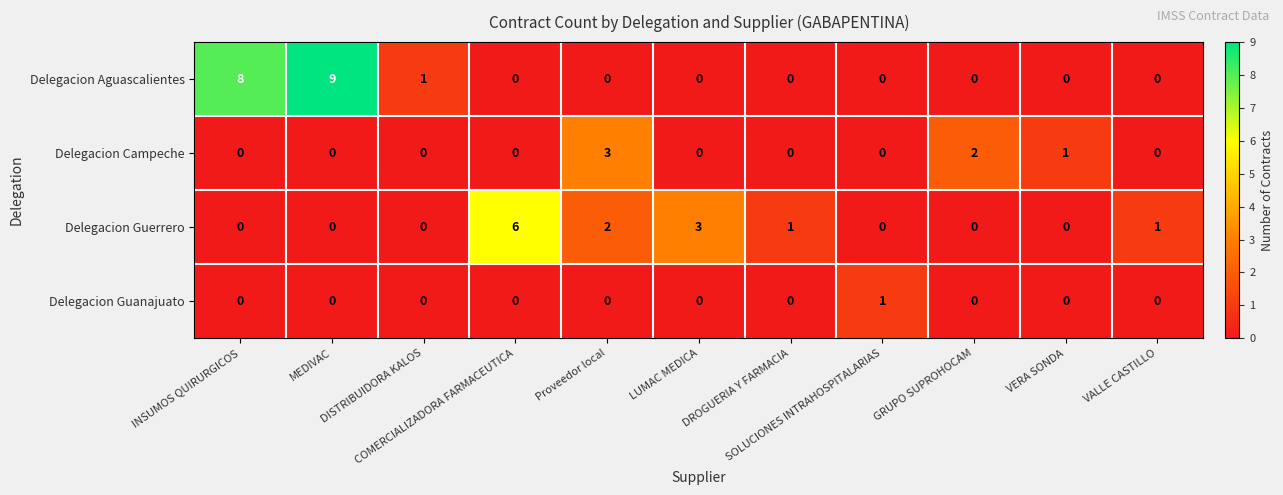

What is the difference between the second highest and minimum values in the Delegacion Guerrero series?

3